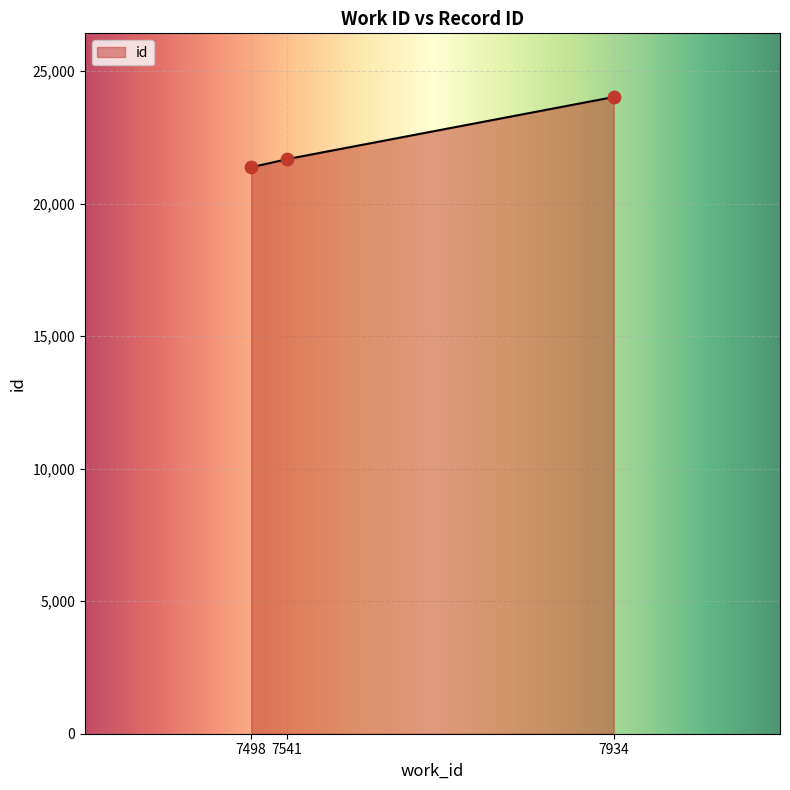

What is the change in value from 7498 to 7541?

+305